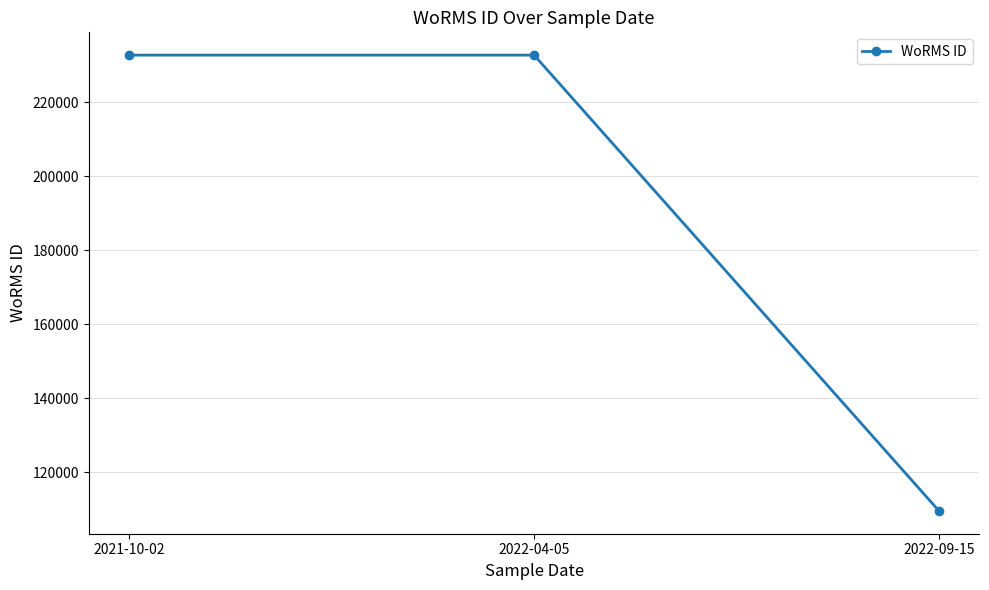

Read the value at 2022-04-05.

232785